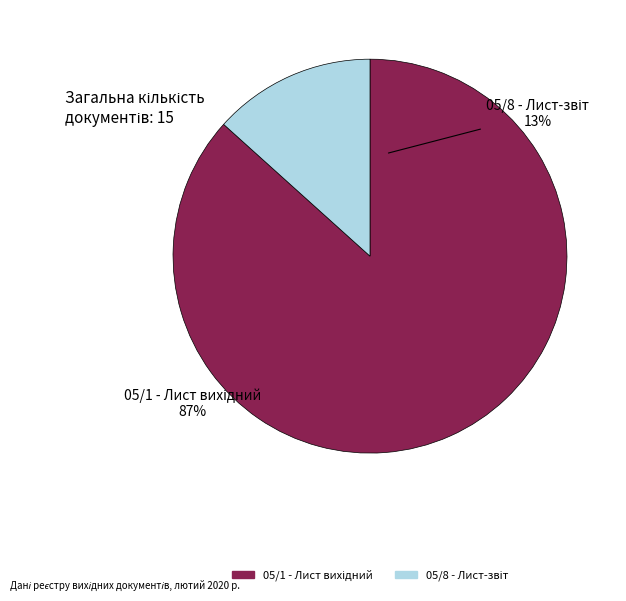

To the nearest percent, what percentage of the pie is 05/1 - Лист вихідний?

87%